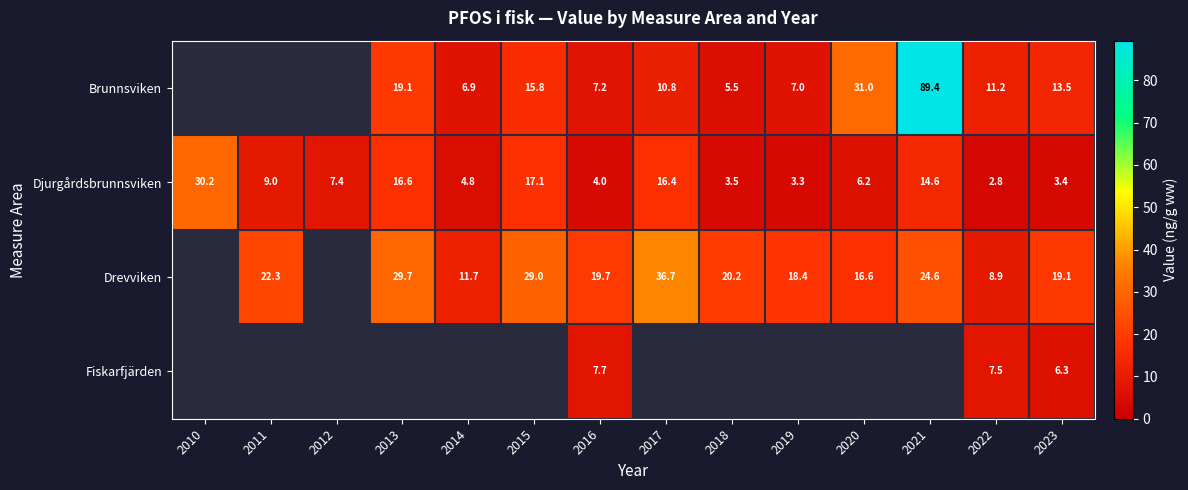

Count the number of data series in this chart.

4